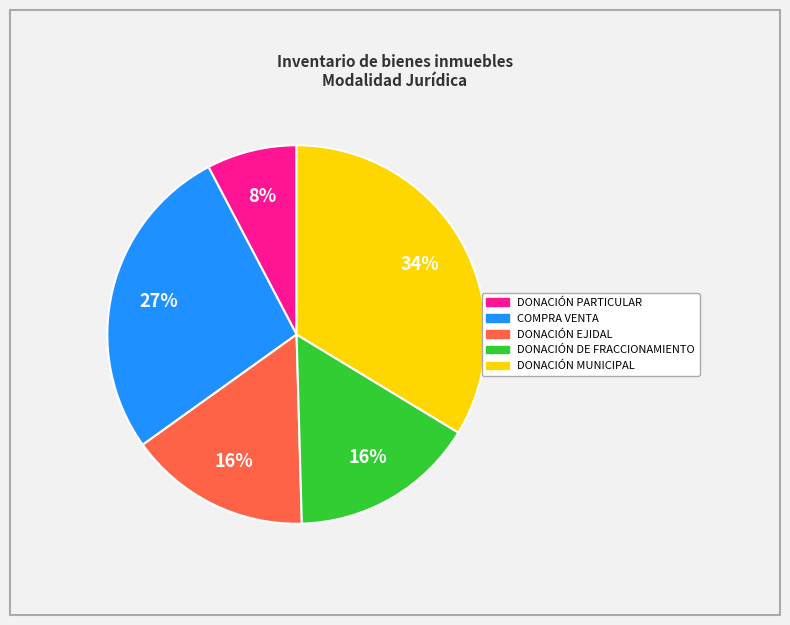

To the nearest percent, what is the average slice percentage?

20%